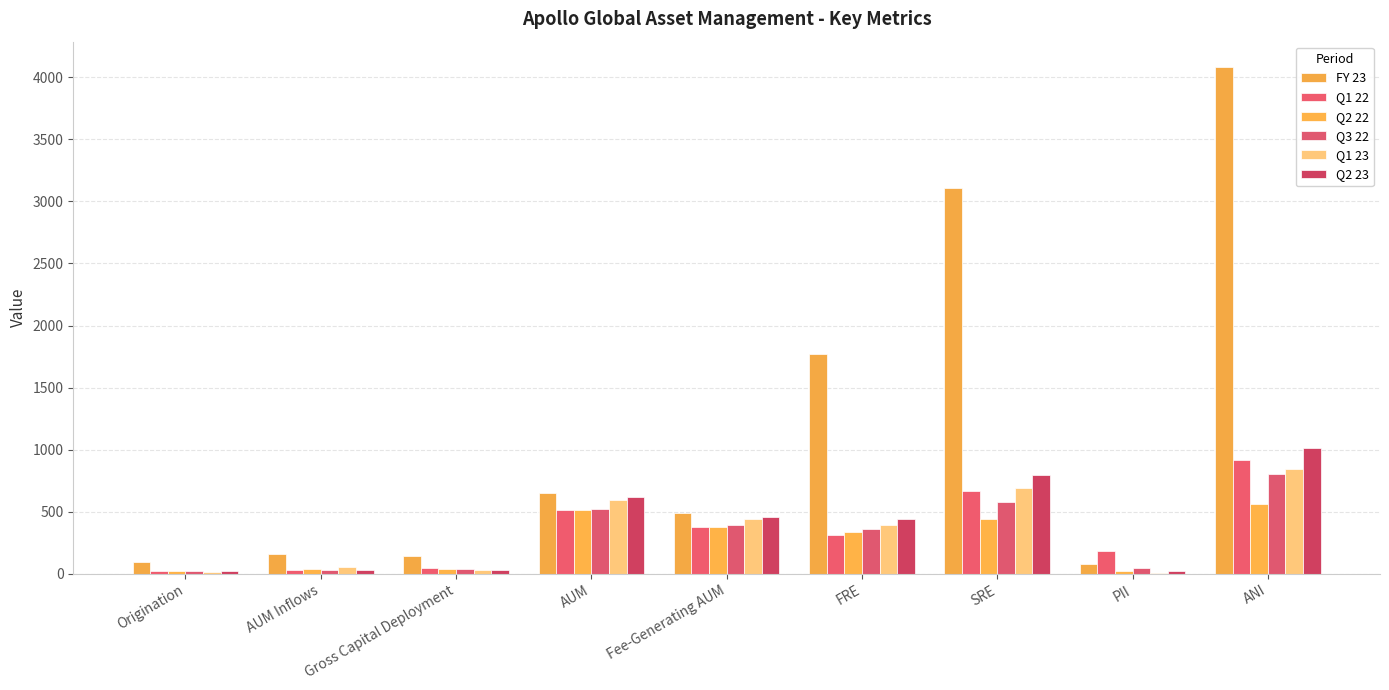

What is the value of the Q1 22 bar at the 7th from the left?

670